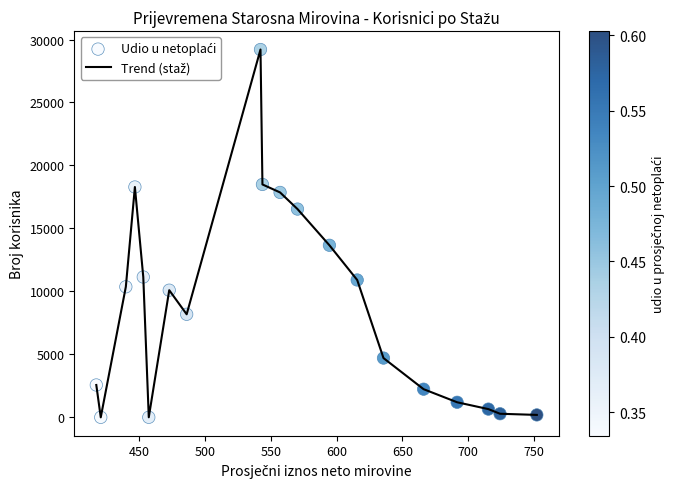

Does the chart have visible grid lines?

No